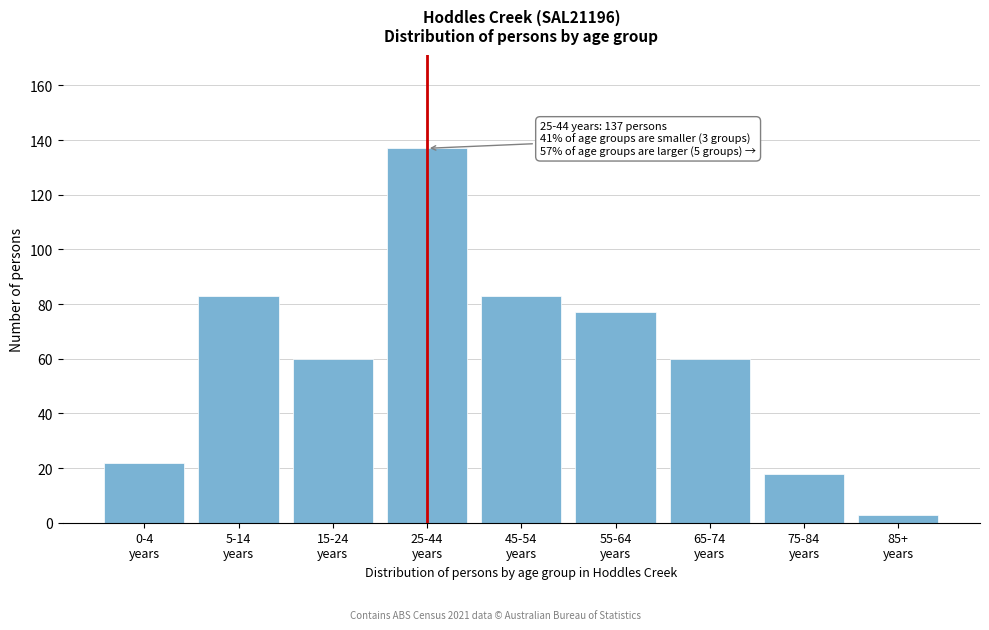

Reading left to right, what are all the values shown in this chart?

22	83	60	137	83	77	60	18	3